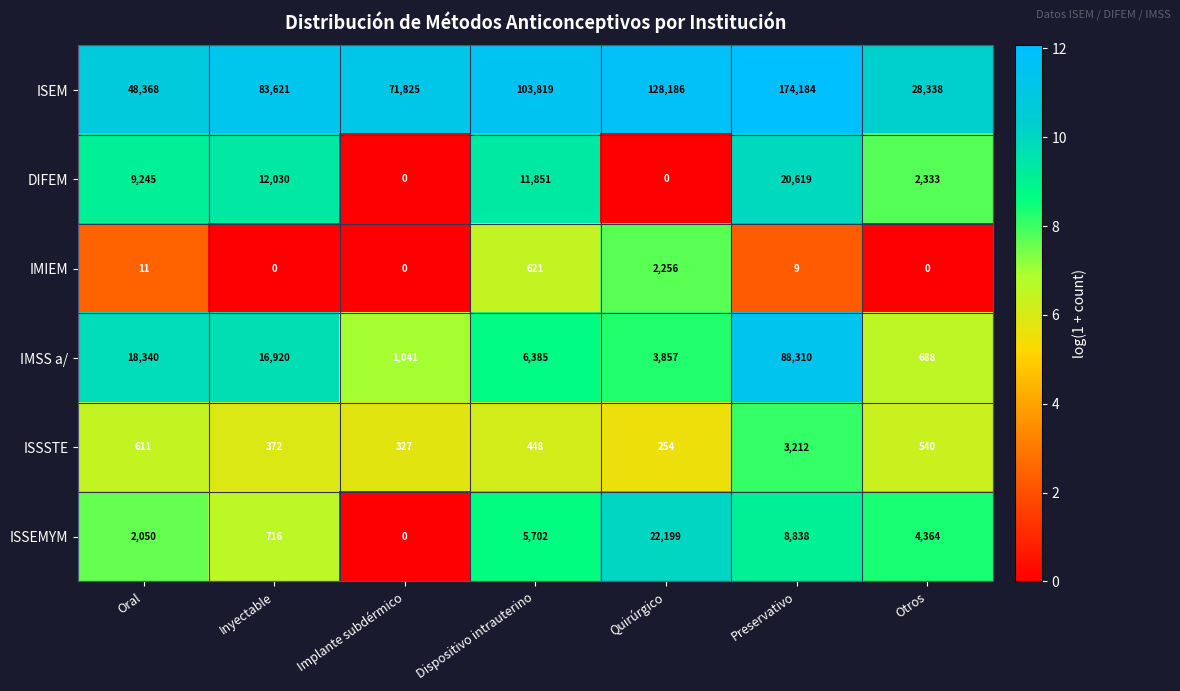

What is the approximate value of ISSSTE at Otros?

540